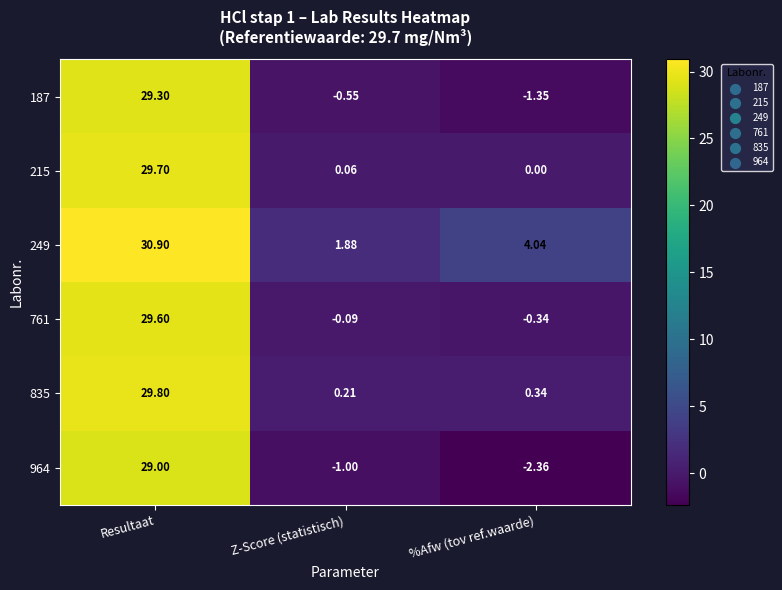

List the labels in order of 249 value, smallest first.

Z-Score (statistisch), %Afw (tov ref.waarde), Resultaat